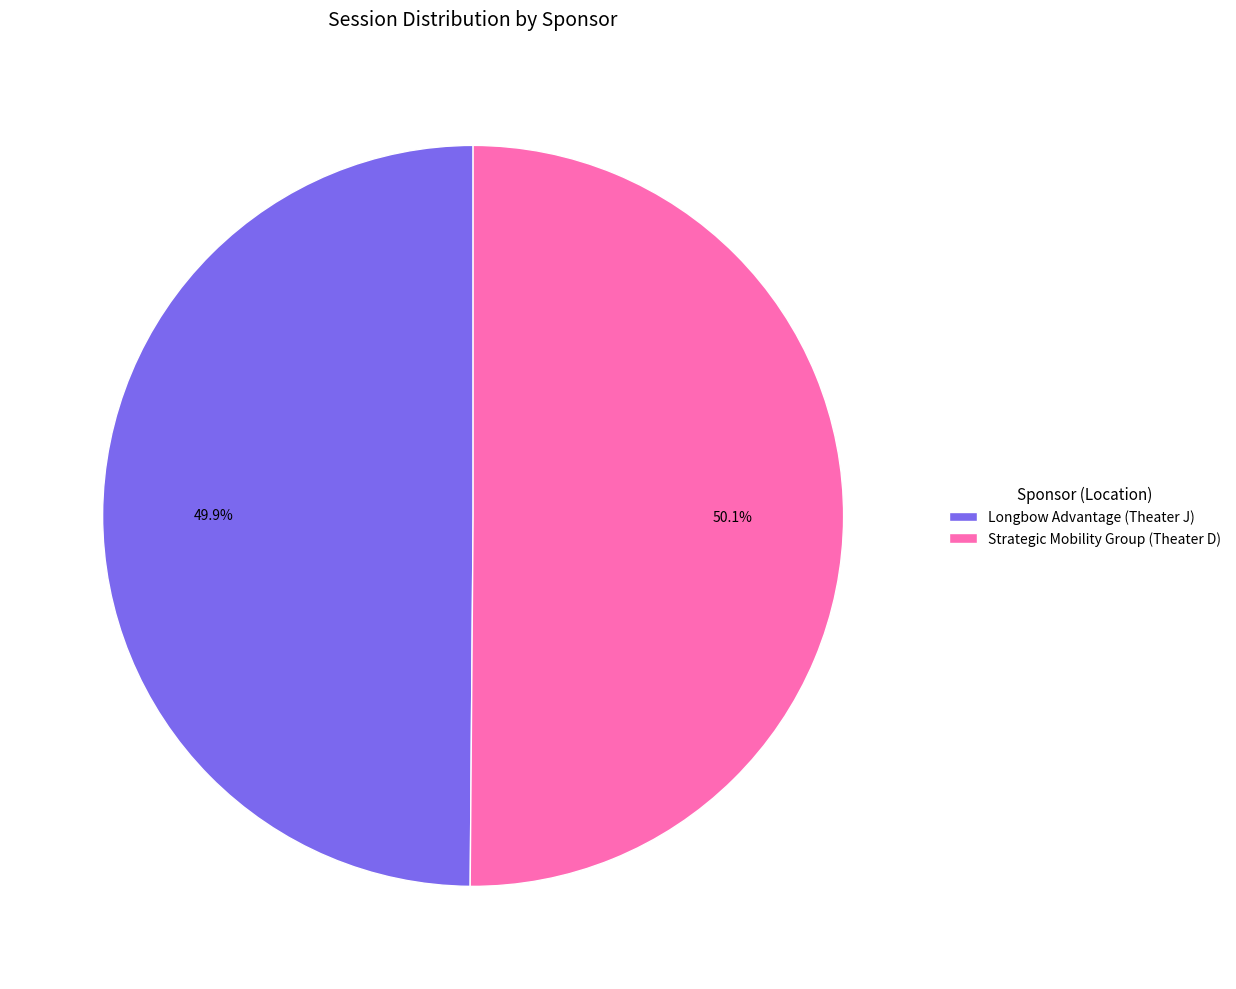

Count the number of slices in the pie.

2